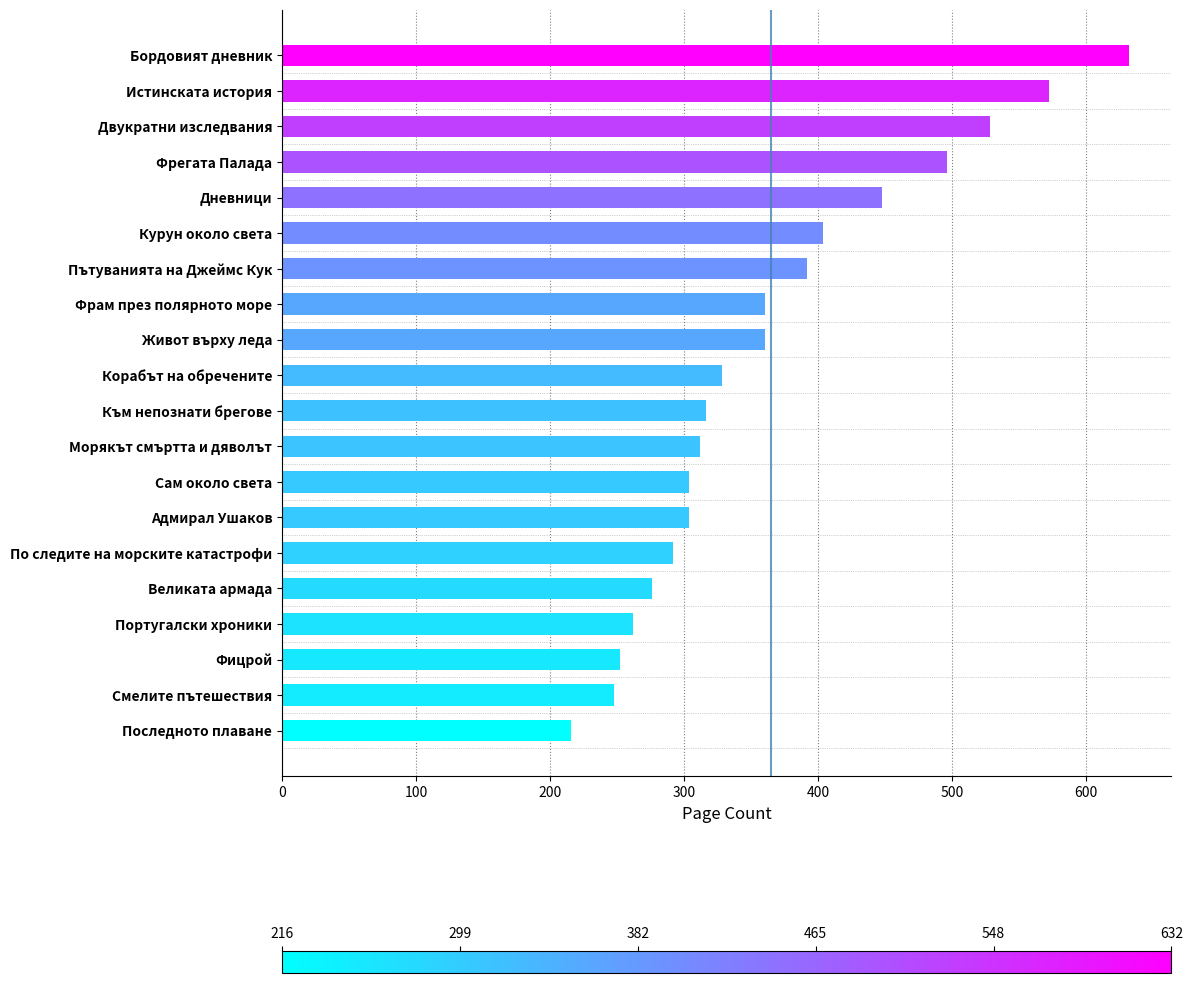

True or false: the data shows 455 at По следите на морските катастрофи.

False